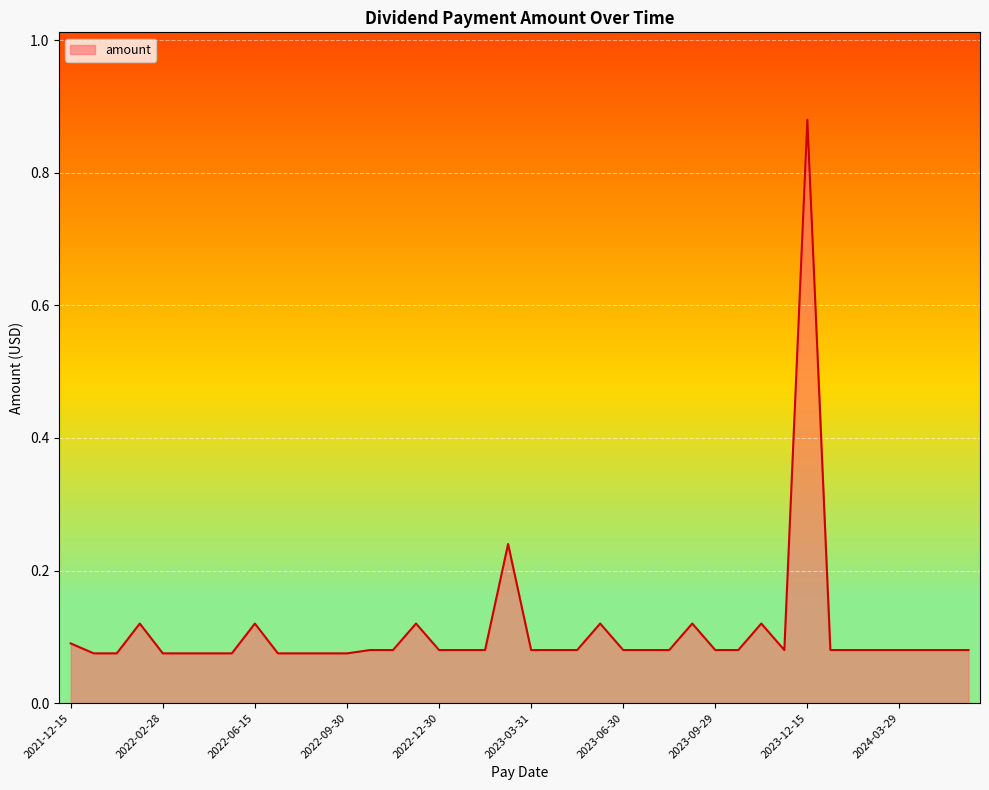

At which label is the value closest to 0?

2022-09-30